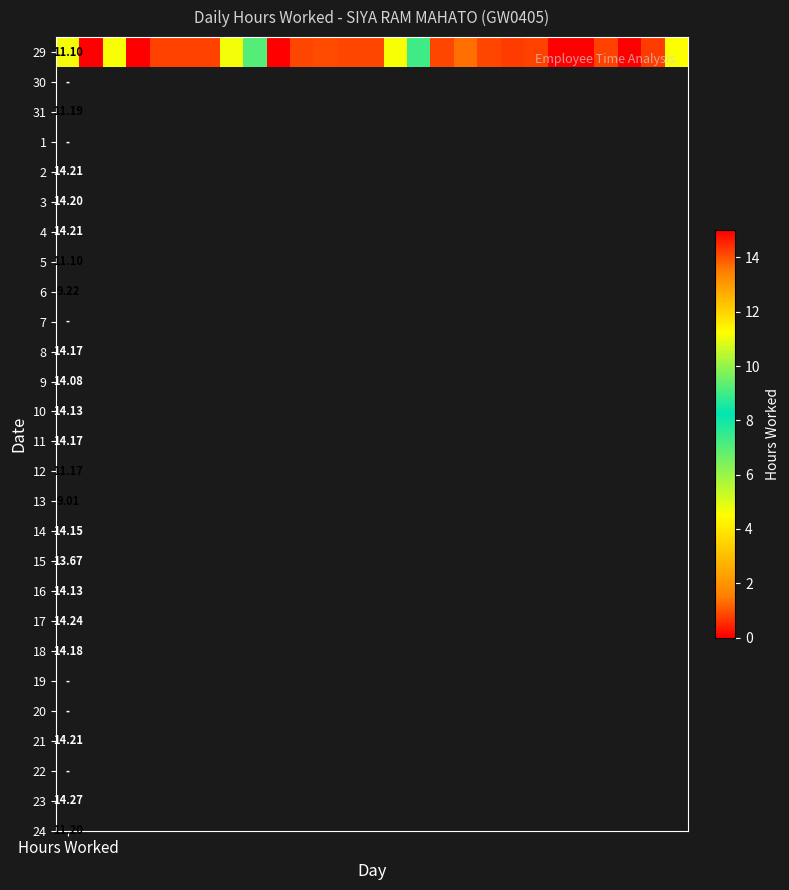

Is it true that the value at 23 is 7.4?

False